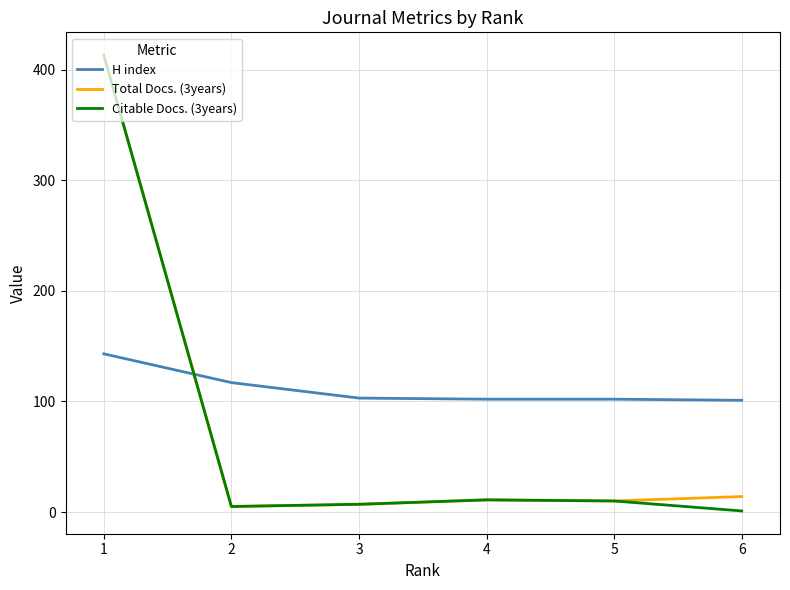

Between which two adjacent categories do H index and Total Docs. (3years) first intersect?

2 and 1